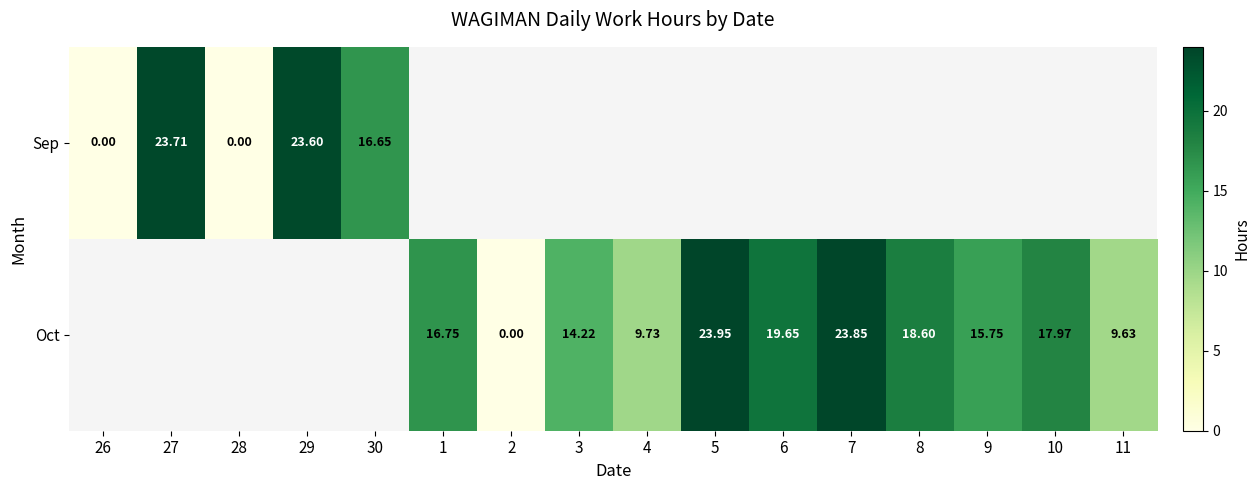

List the series in order of their peak value, lowest first.

Sep, Oct